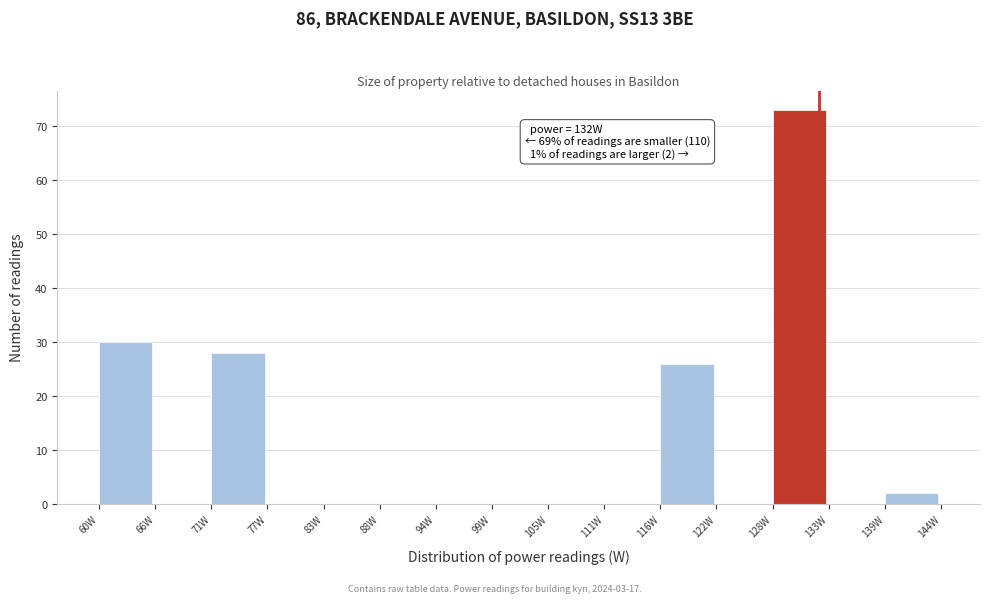

Which range on the x-axis has the tallest bar?

128 to 133